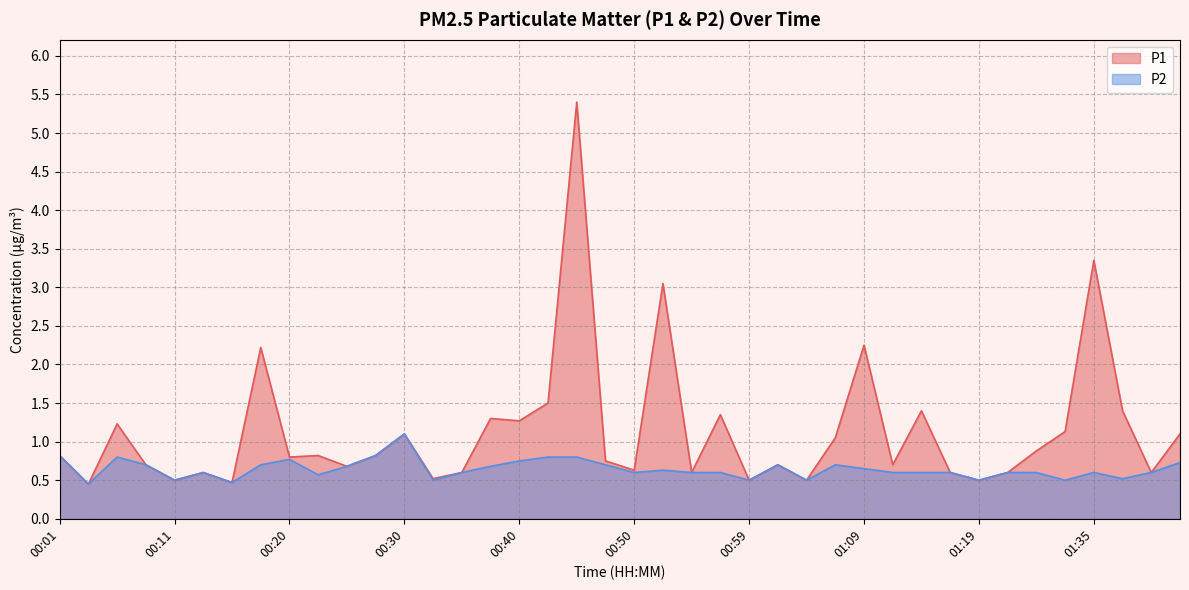

What is the maximum value for P1?

5.4